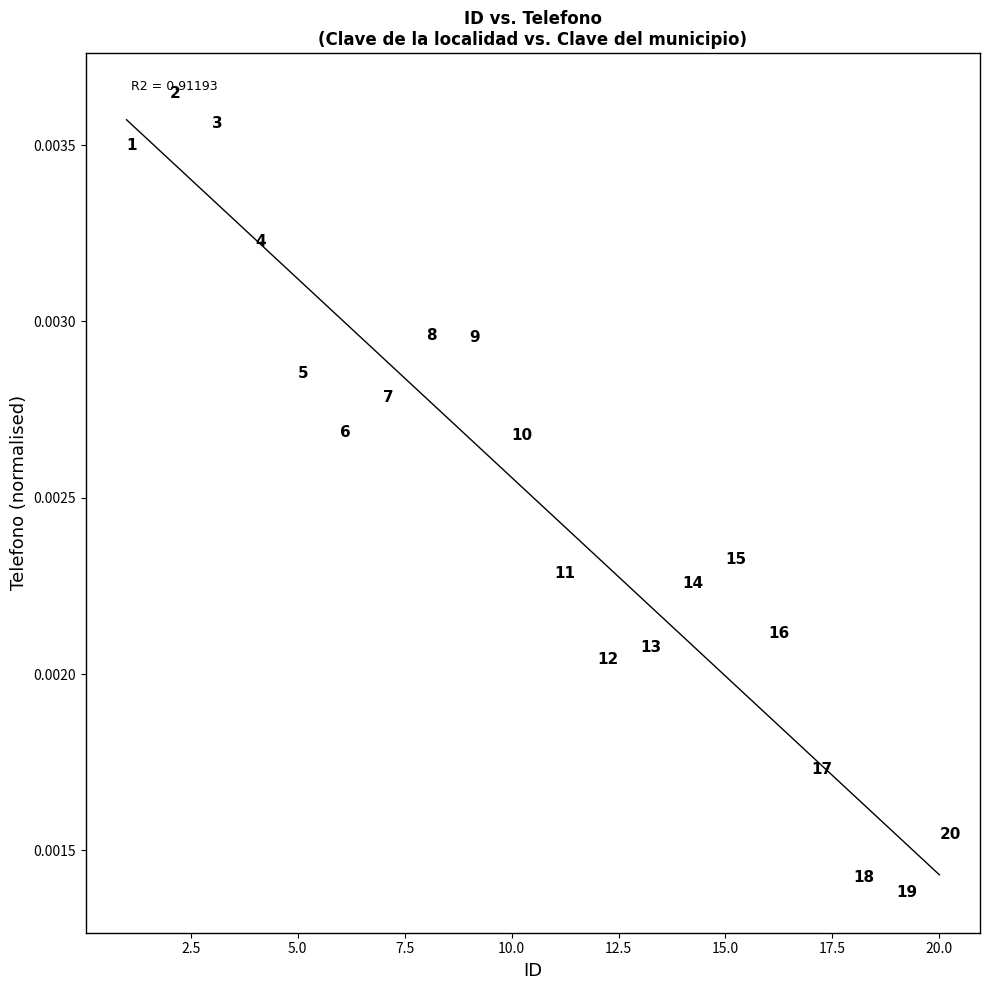

What is the range of X values (max minus min)?

19.0